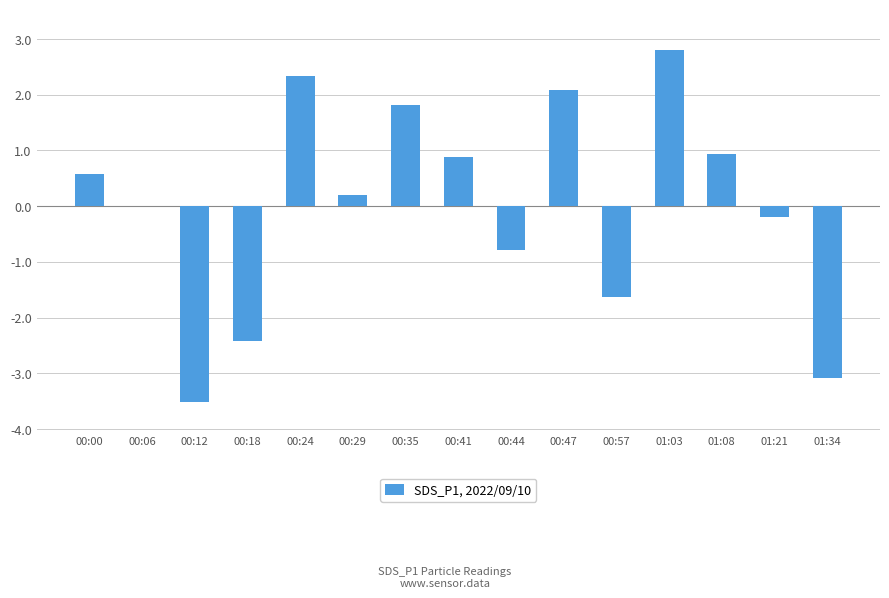

The chart shows a value of -0.8 at 00:44. True or false?

True